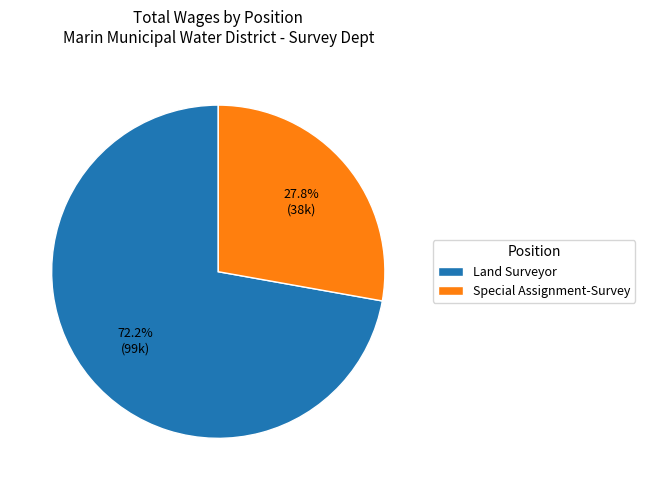

Which slice represents more than half of the pie?

Land Surveyor